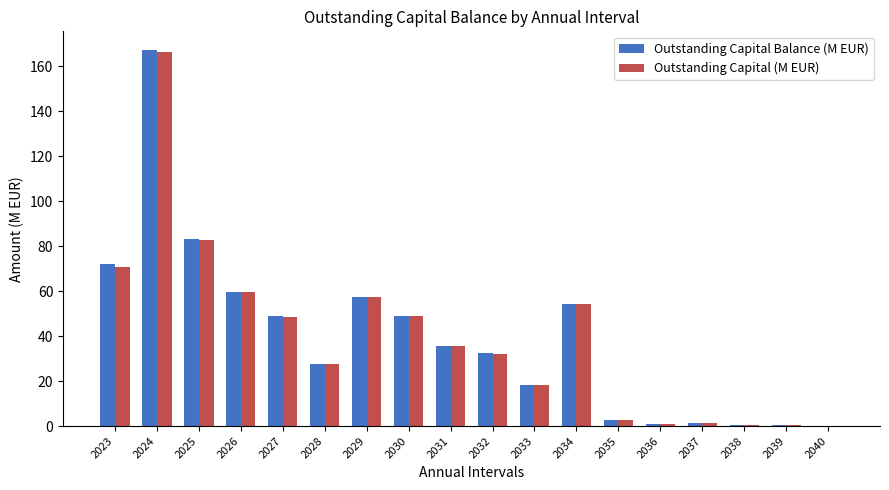

How many data points in Outstanding Capital (M EUR) are above 35?

9